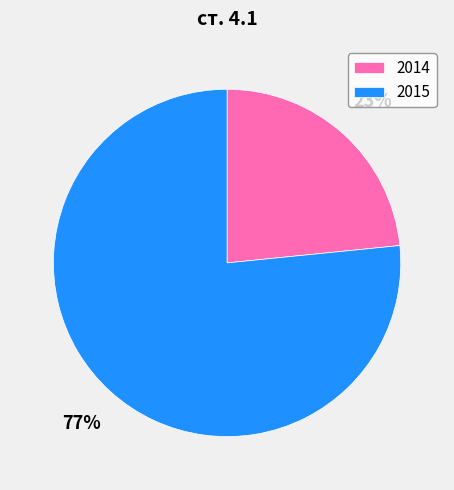

What is the smallest slice in the pie chart?

2014